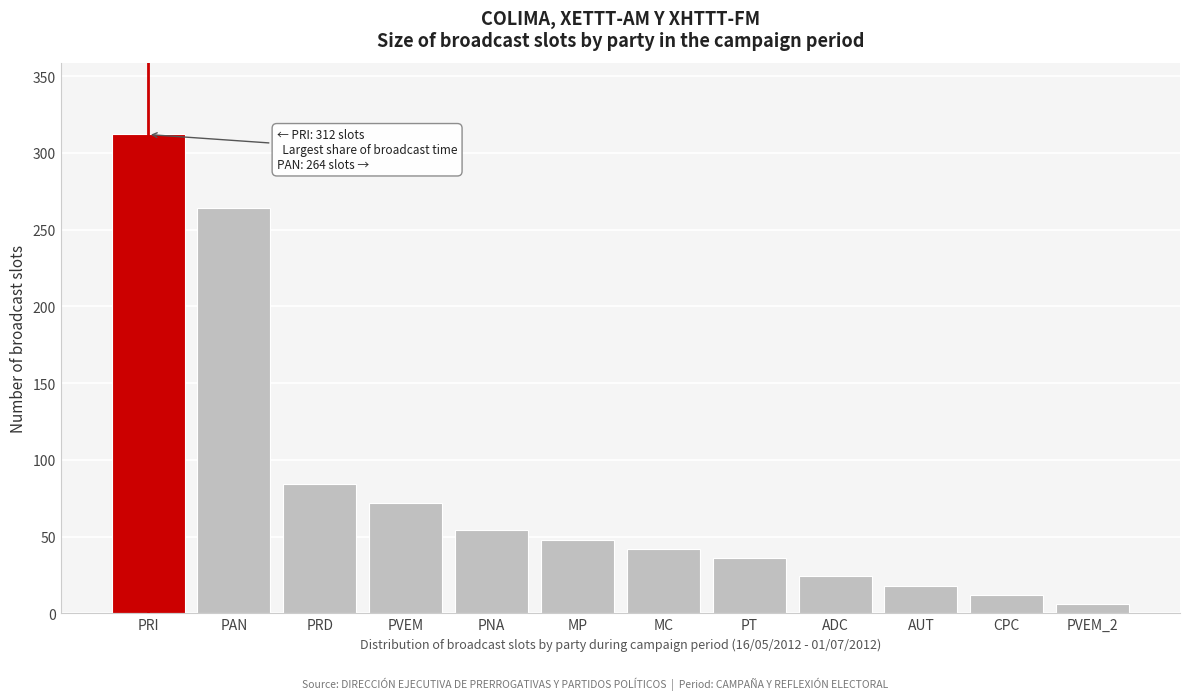

Reading left to right, transcribe all the data shown in this chart.

PRI=312	PAN=264	PRD=84	PVEM=72	PNA=54	MP=48	MC=42	PT=36	ADC=24	AUT=18	CPC=12	PVEM_2=6